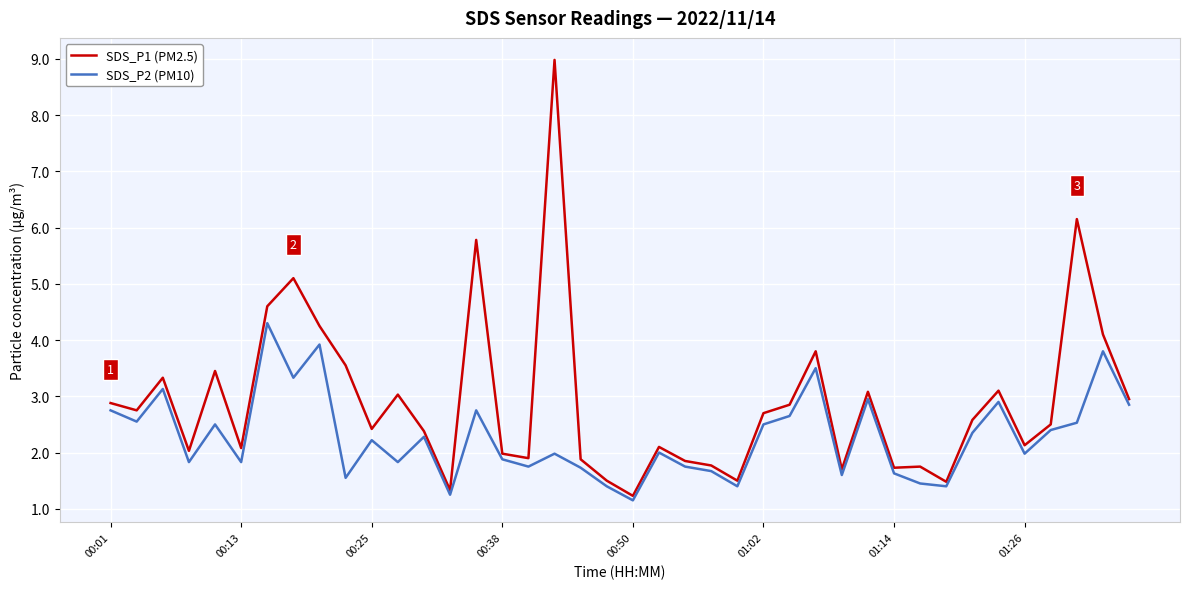

At how many categories does at least one series exceed 7?

1